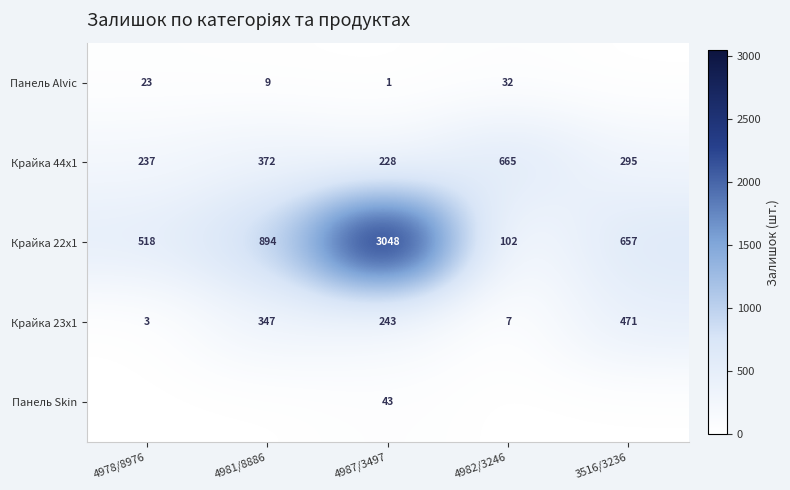

At which category is the sum across all series the highest?

4987/3497